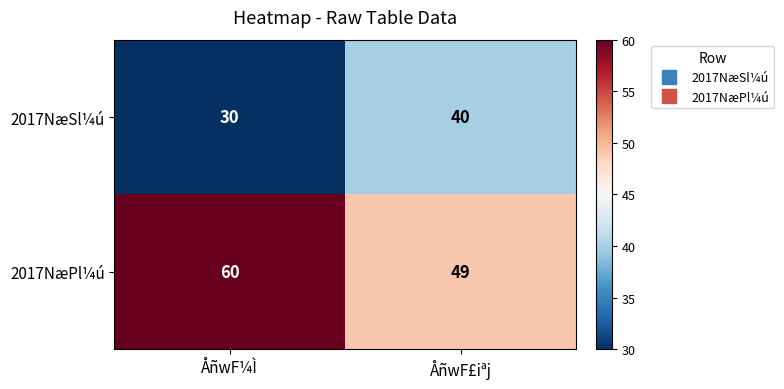

Which series has the largest total across all categories?

2017NæPl¼ú